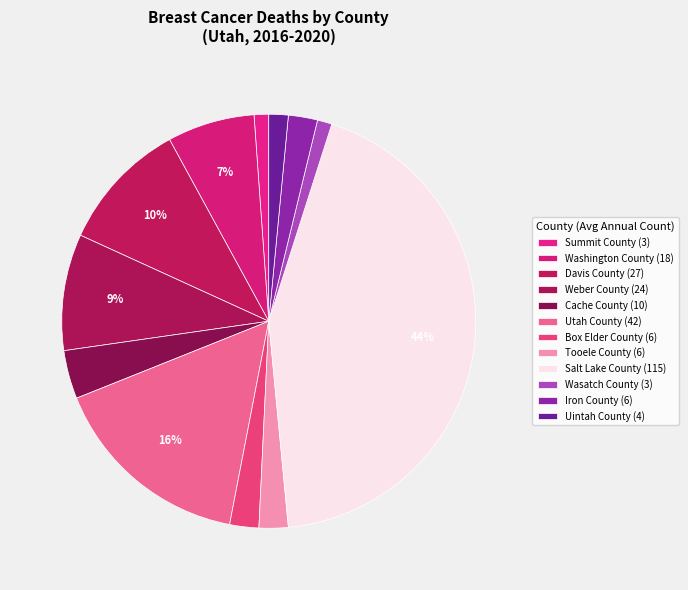

Is the sum of Box Elder County and Washington County greater than half?

No